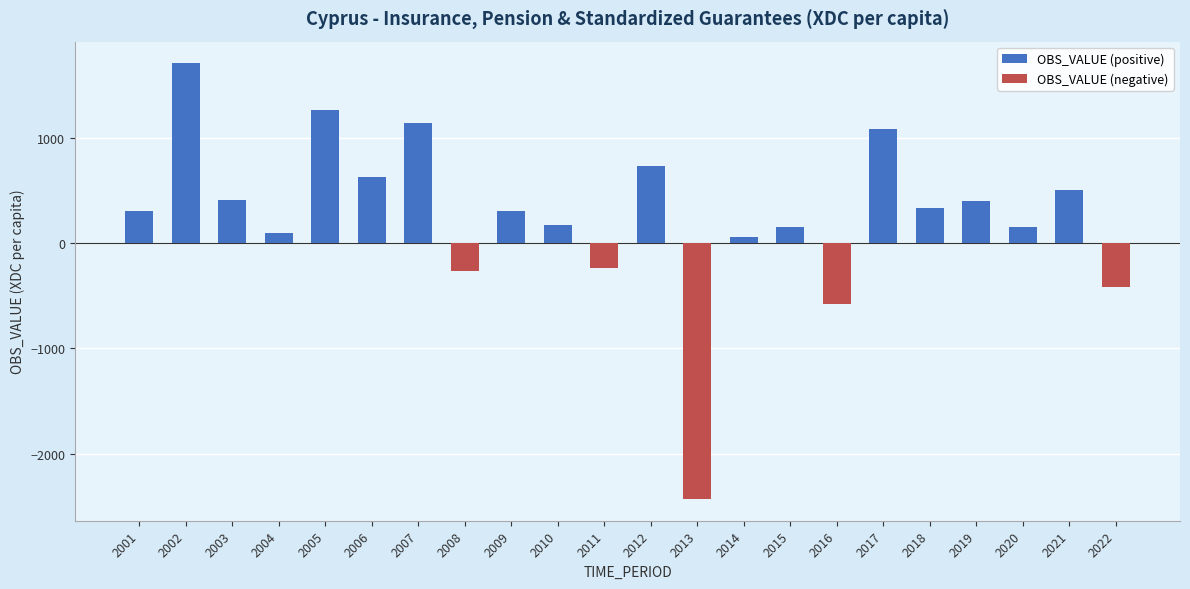

What is the difference between the highest and lowest values at 2020?

153.7